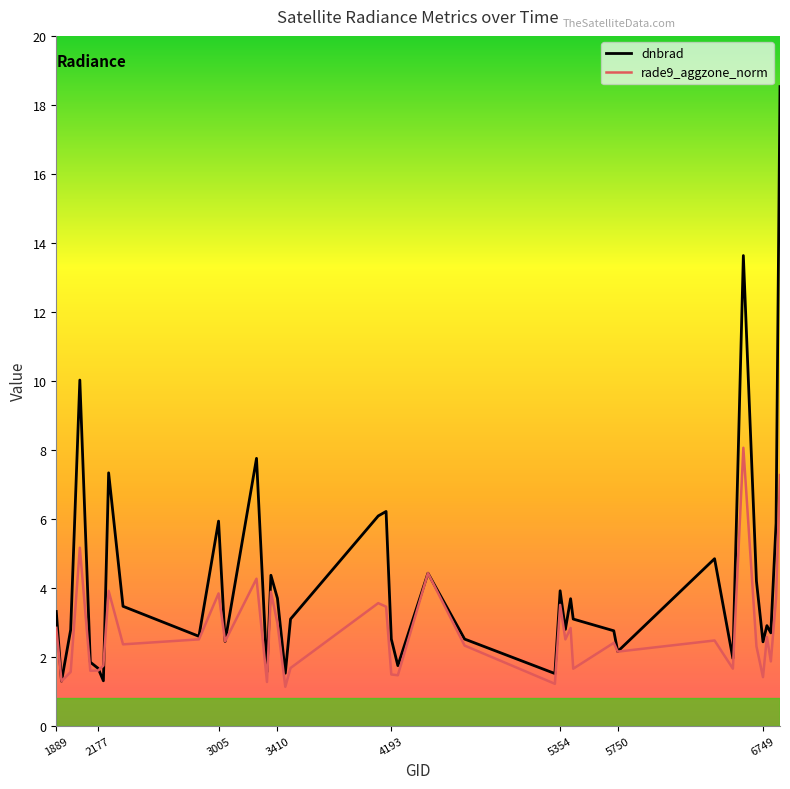

List the series in order of their peak value, lowest first.

rade9_aggzone_norm, dnbrad